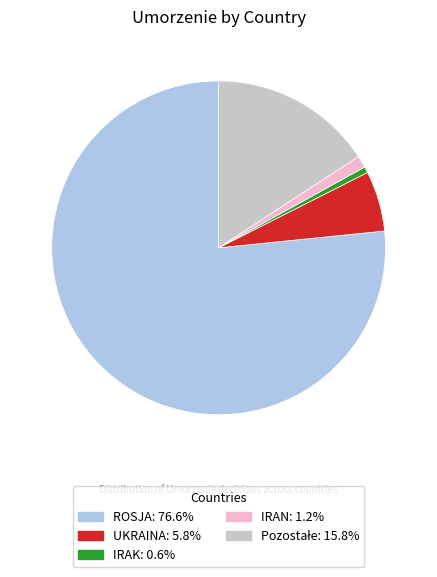

Is there a majority slice in this chart?

Yes